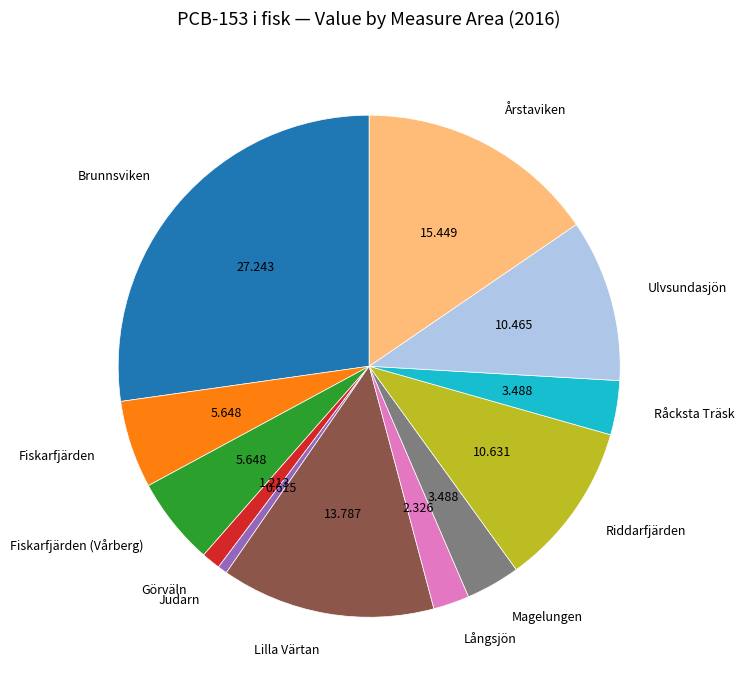

Does Judarn represent more than half of the total?

No